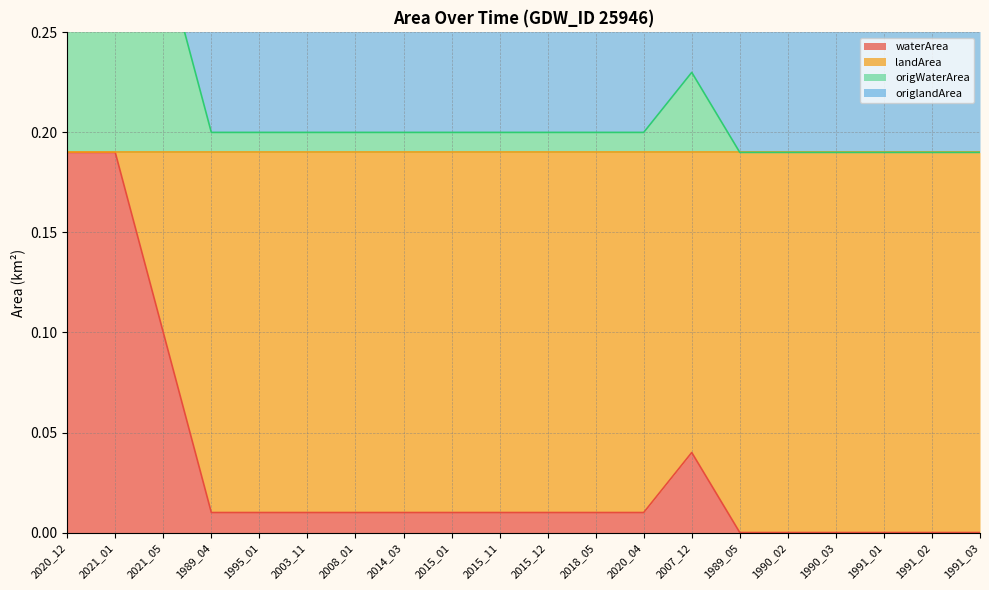

True or false: waterArea has a value of 0.0 at 2018_05.

True